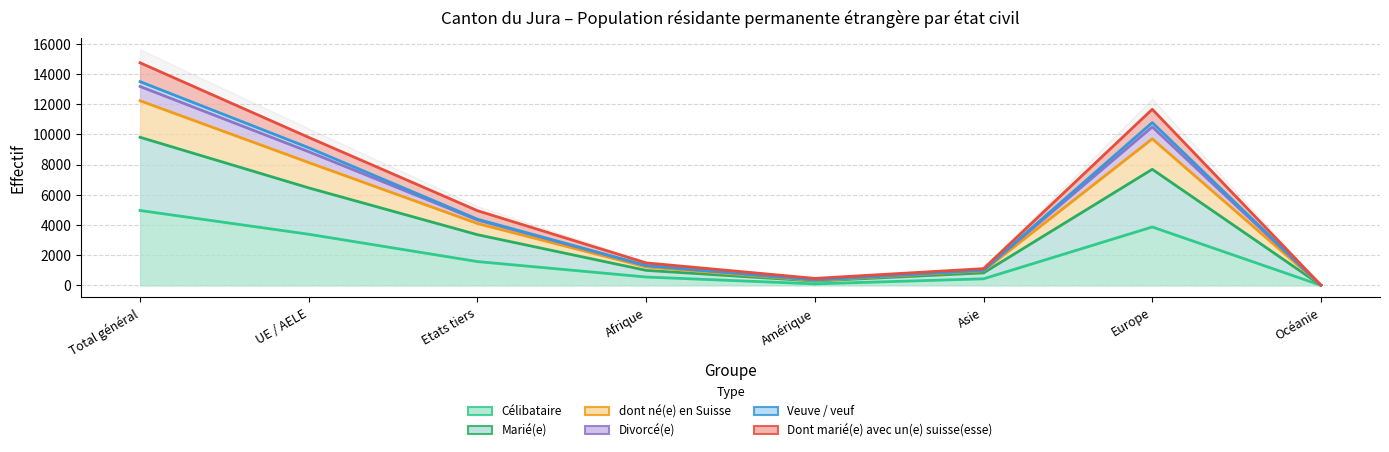

What is the sum of the Marié(e) values at Europe and UE / AELE?

14141